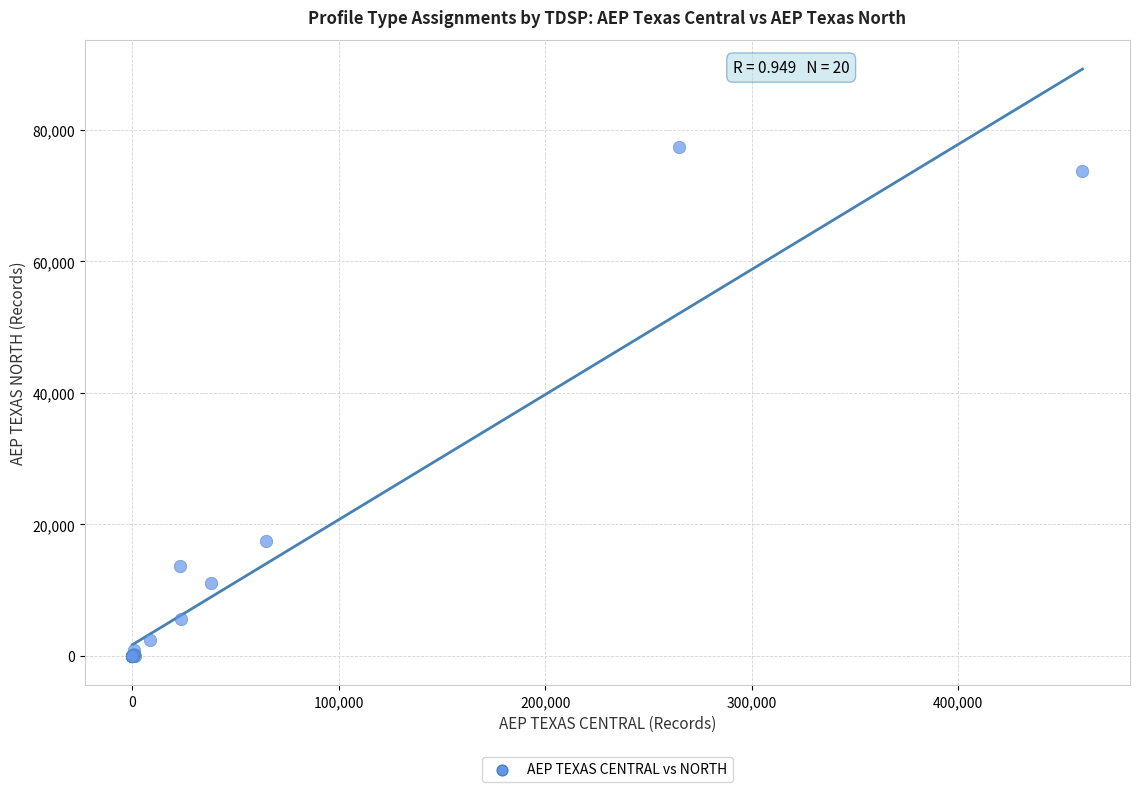

What Y value in the scatter plot is closest to 38709?

17508